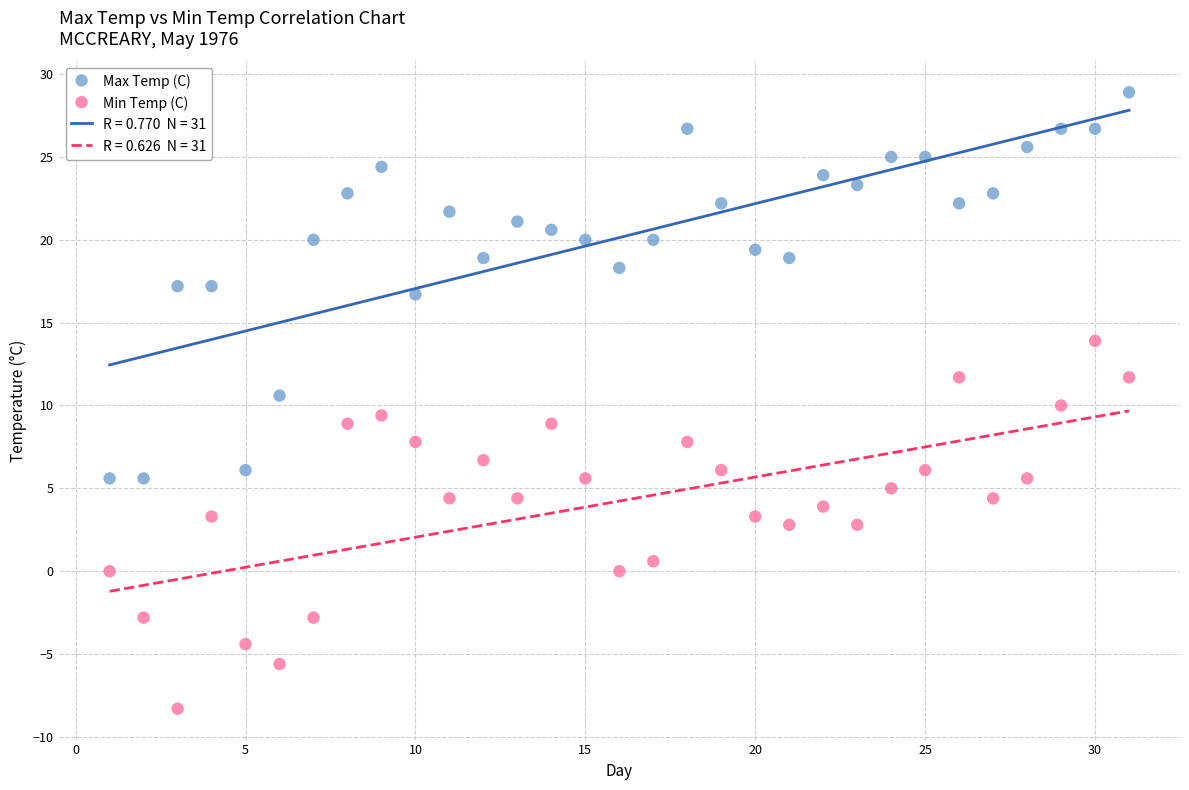

Which series reaches the maximum Y coordinate?

Max Temp (C)